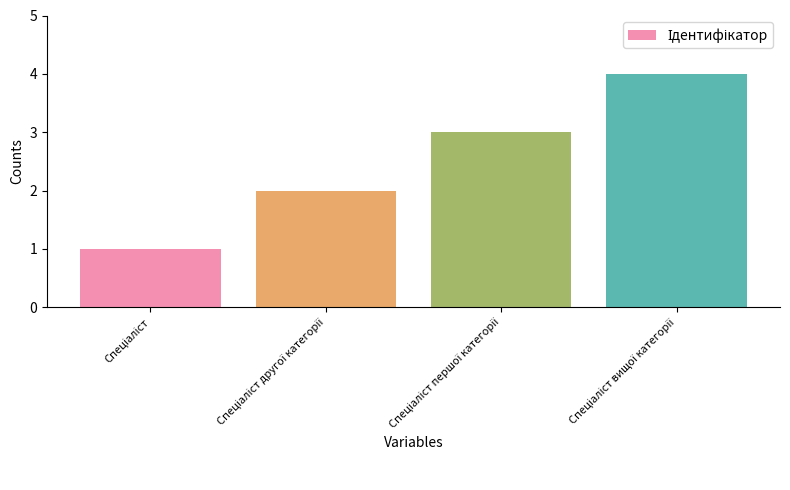

How many values are below 3?

2